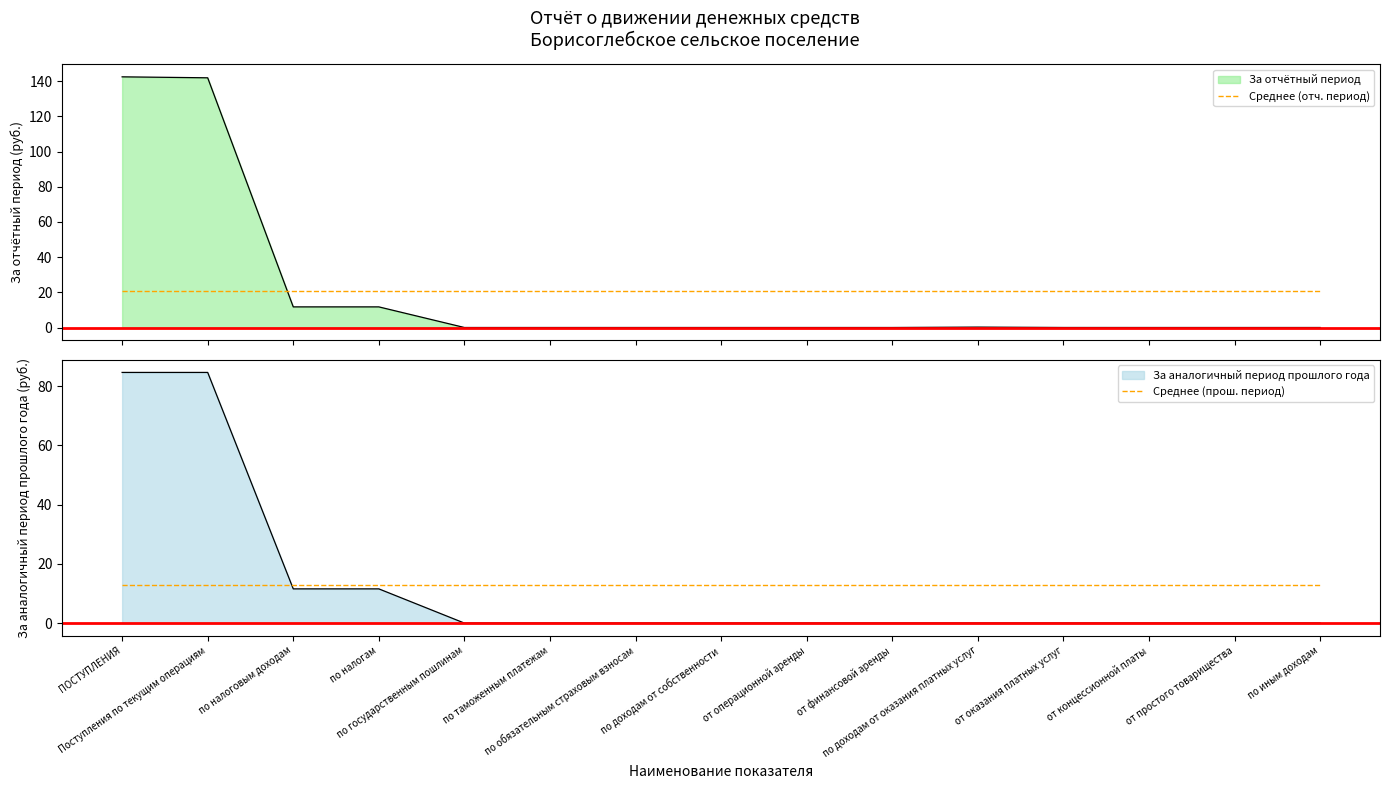

Reading left to right, what are all the values shown in this chart?

Среднее (отч. период): ПОСТУПЛЕНИЯ=20.5	Поступления по текущим операциям=20.5	по налоговым доходам=20.5	по налогам=20.5	по государственным пошлинам=20.5	по таможенным платежам=20.5	по обязательным страховым взносам=20.5	по доходам от собственности=20.5	от операционной аренды=20.5	от финансовой аренды=20.5	по доходам от оказания платных услуг=20.5	от оказания платных услуг=20.5	от концессионной платы=20.5	от простого товарищества=20.5	по иным доходам=20.5
Среднее (прош. период): ПОСТУПЛЕНИЯ=12.8	Поступления по текущим операциям=12.8	по налоговым доходам=12.8	по налогам=12.8	по государственным пошлинам=12.8	по таможенным платежам=12.8	по обязательным страховым взносам=12.8	по доходам от собственности=12.8	от операционной аренды=12.8	от финансовой аренды=12.8	по доходам от оказания платных услуг=12.8	от оказания платных услуг=12.8	от концессионной платы=12.8	от простого товарищества=12.8	по иным доходам=12.8